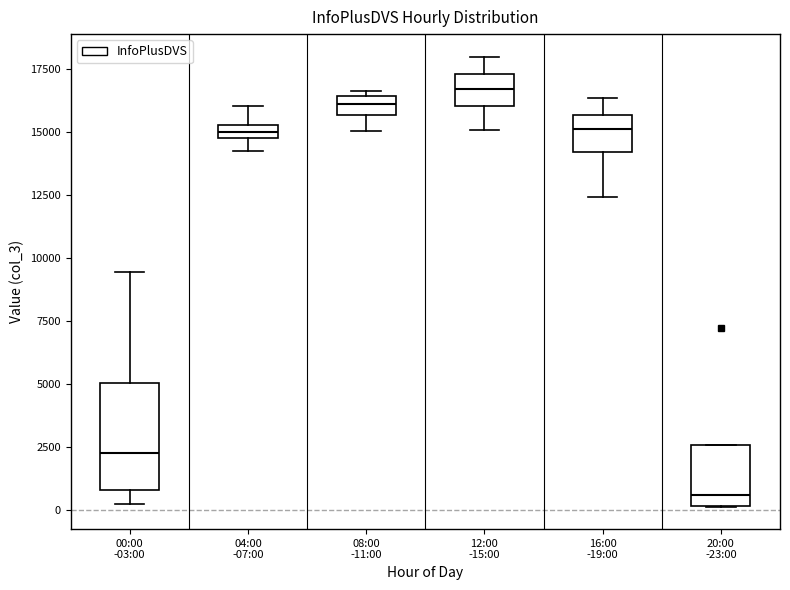

Which box's median line is the highest?

12:00 -15:00